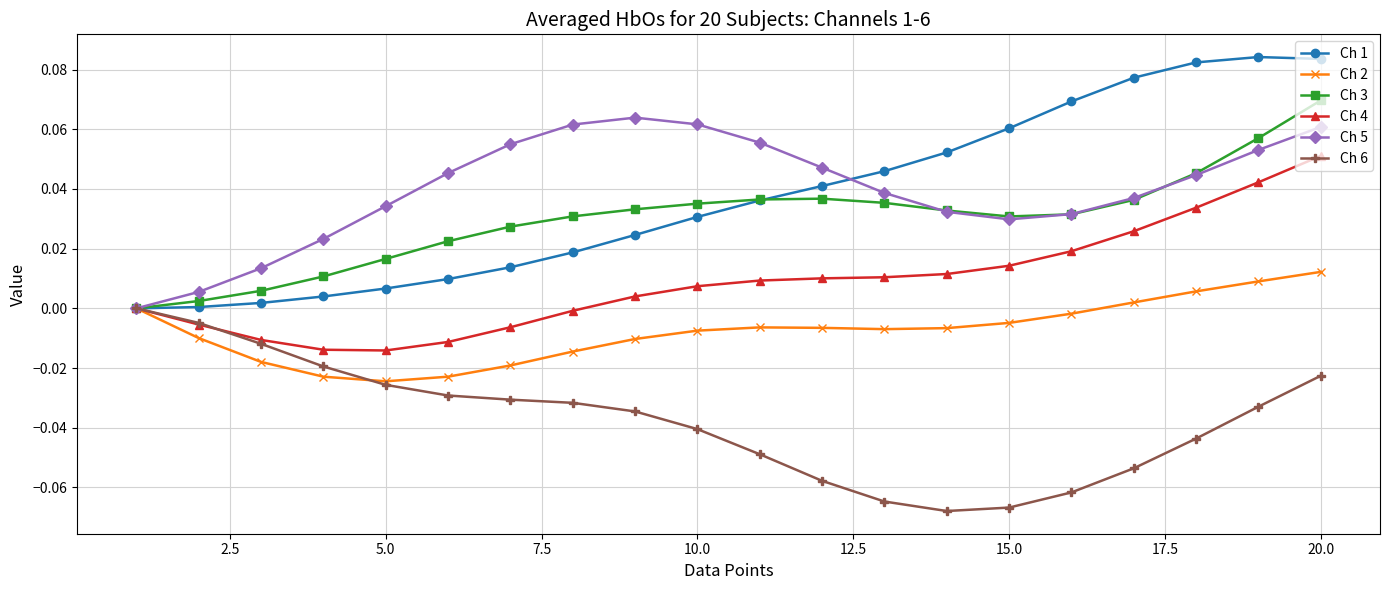

Which series has the largest range (max minus min)?

Ch 1